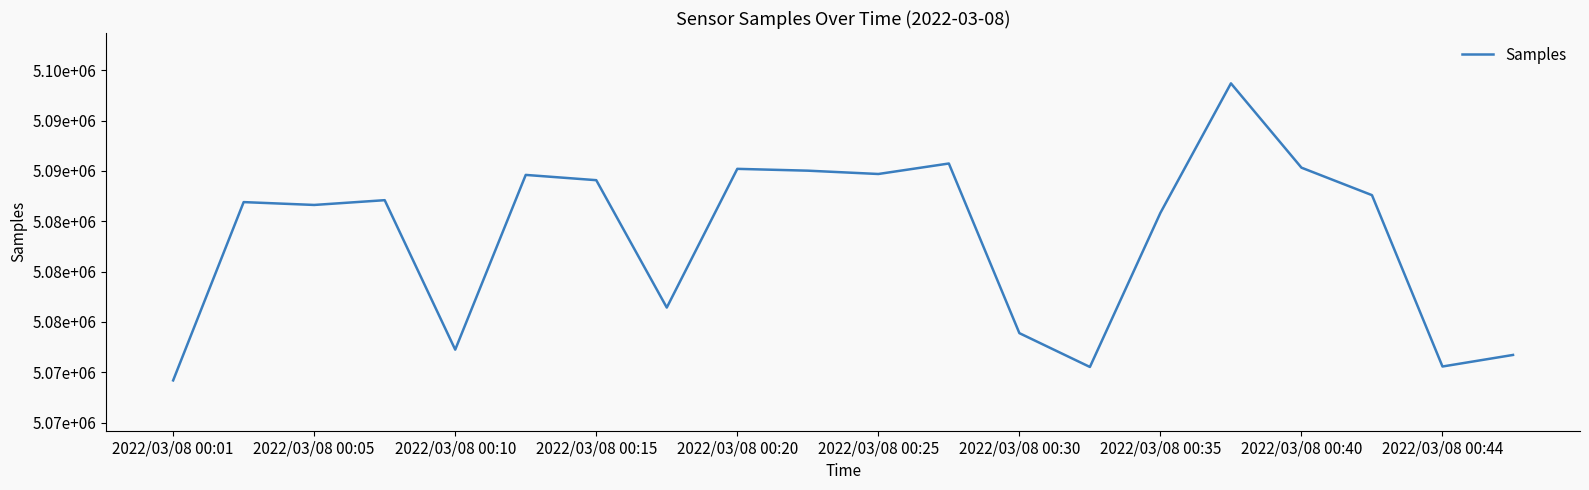

Reading left to right, transcribe all the data shown in this chart.

5069197	5086906	5086623	5087097	5072250	5089607	5089084	5076430	5090209	5090028	5089698	5090740	5073890	5070530	5085836	5098701	5090327	5087597	5070576	5071724